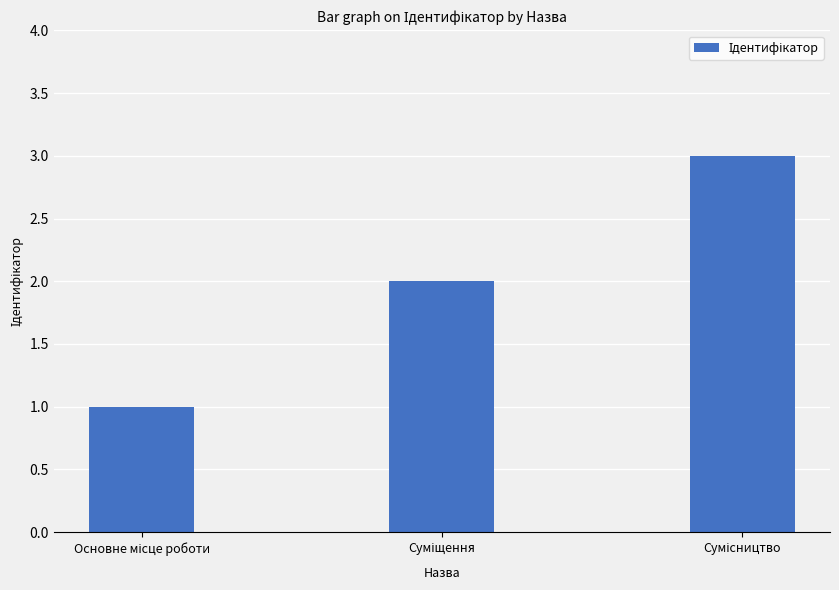

What is the maximum value shown in the chart?

3